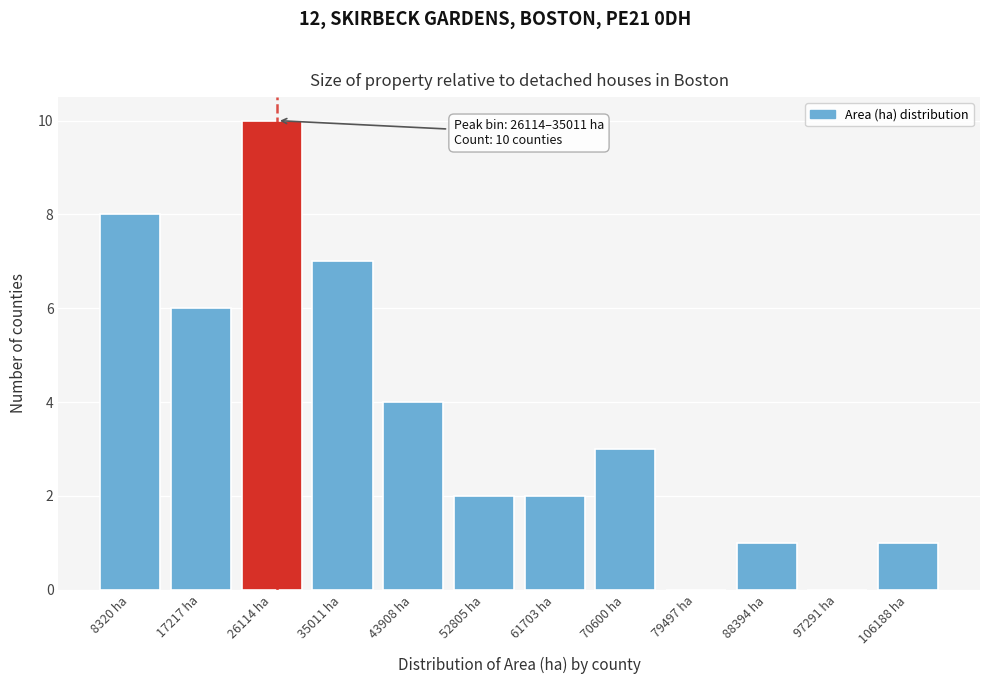

Reading left to right, transcribe all the data shown in this chart.

8320 ha=8	17217 ha=6	26114 ha=10	35011 ha=7	43908 ha=4	52805 ha=2	61703 ha=2	70600 ha=3	79497 ha=0	88394 ha=1	97291 ha=0	106188 ha=1